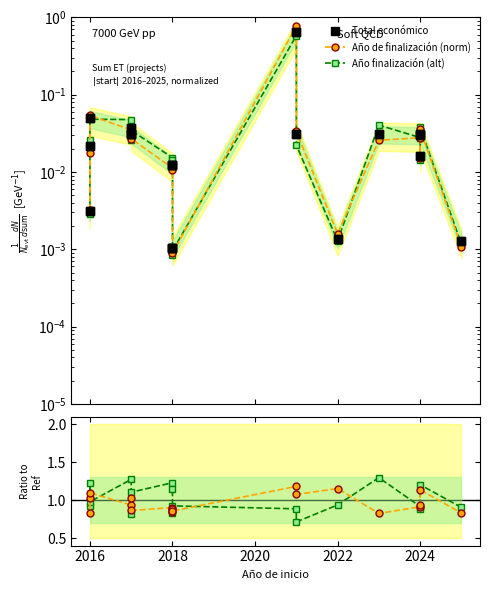

How many lines are shown in the chart?

3